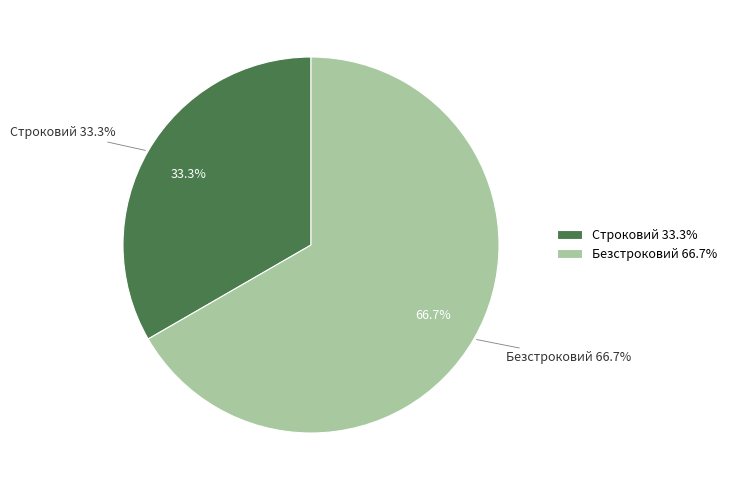

Rank the categories by value from highest to lowest.

Безстроковий, Строковий